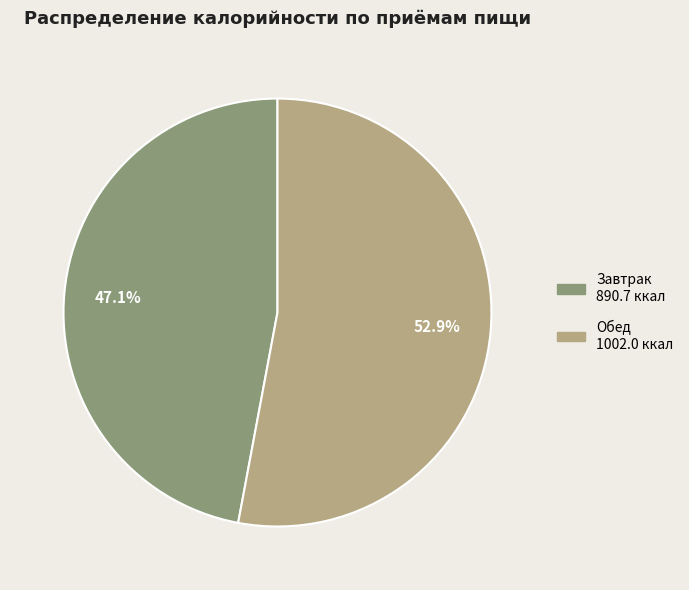

Rank the categories by value from lowest to highest.

Завтрак, Обед